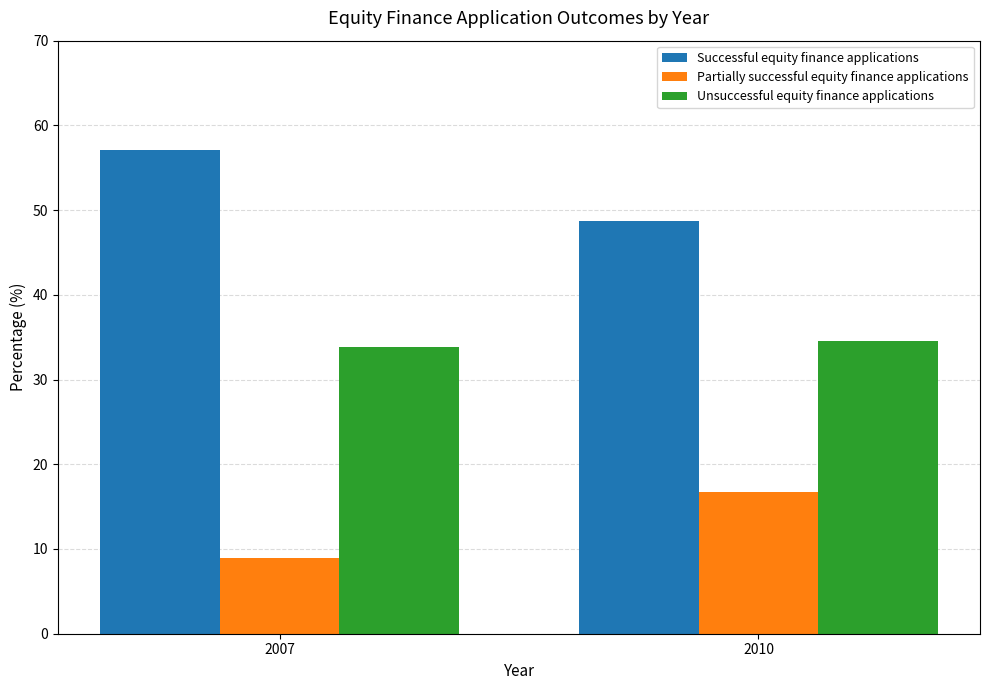

What are all the series names shown in the legend?

Successful equity finance applications, Partially successful equity finance applications, Unsuccessful equity finance applications